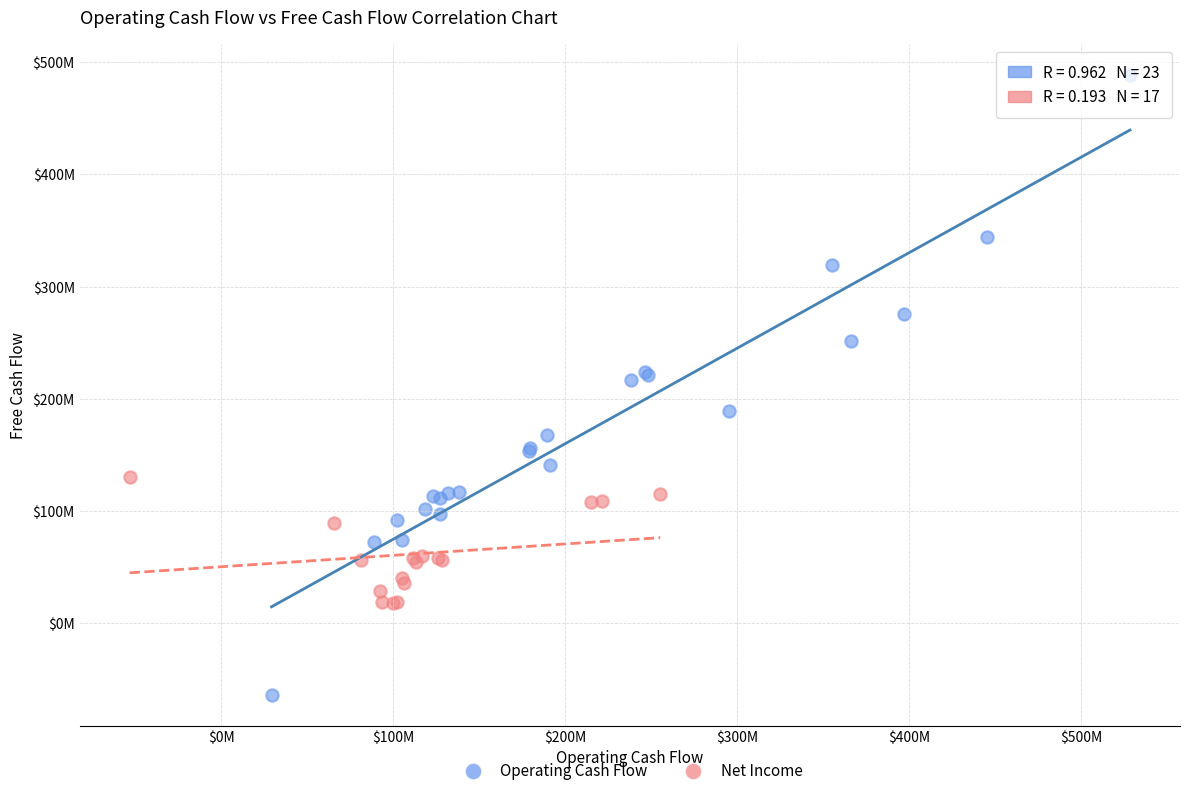

What are all the series names shown in the legend?

Operating Cash Flow, Net Income